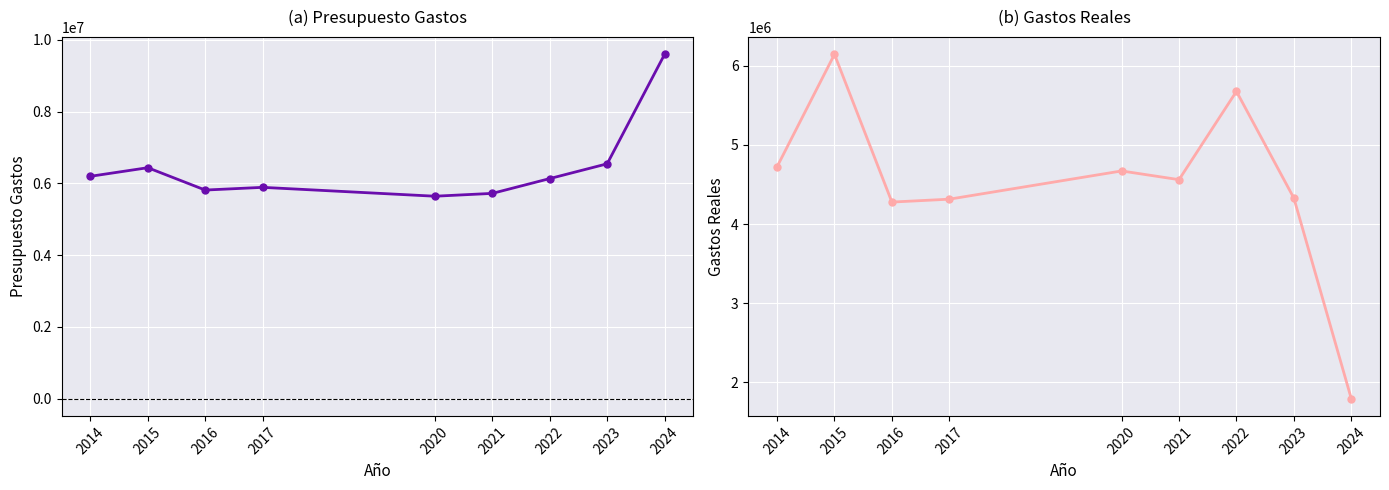

In Gastos Reales, how many points are lower than both neighbors (excluding endpoints)?

2